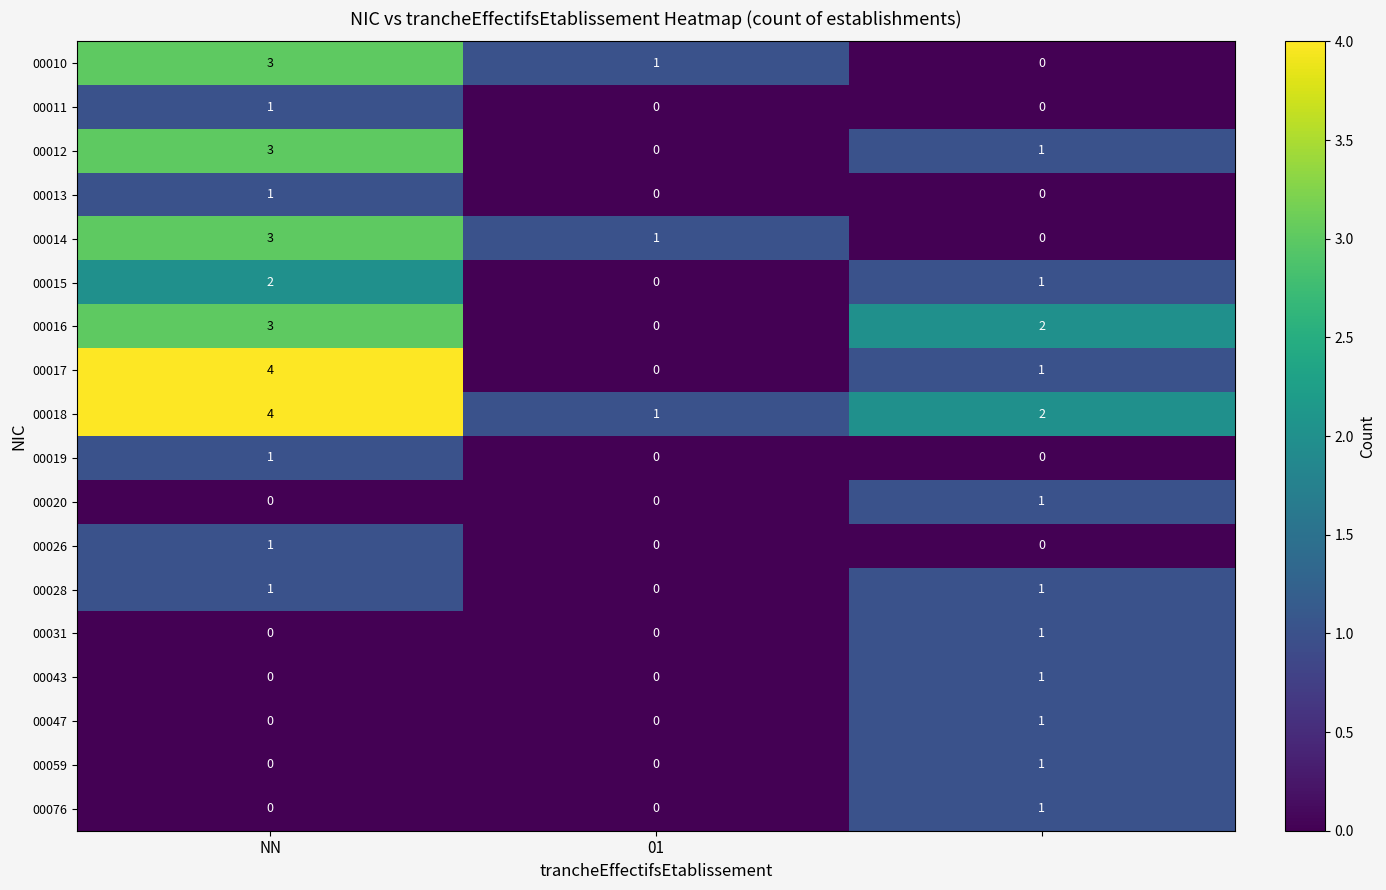

Which series has the largest range (max minus min)?

00017